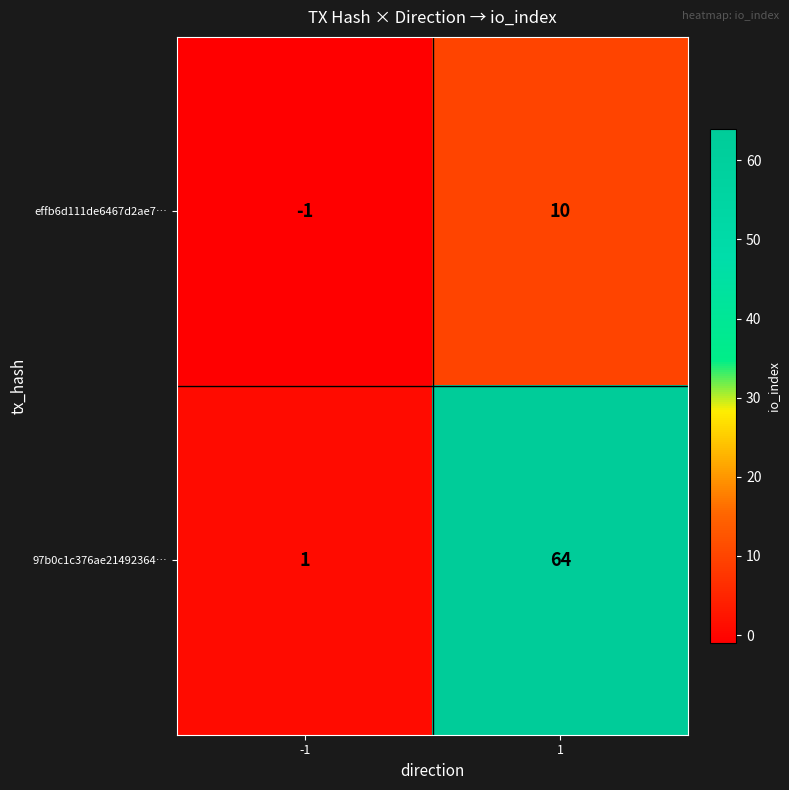

Reading left to right, extract all data points from this chart.

effb6d111de6467d2ae7…: -1=-1	1=10
97b0c1c376ae21492364…: -1=1	1=64